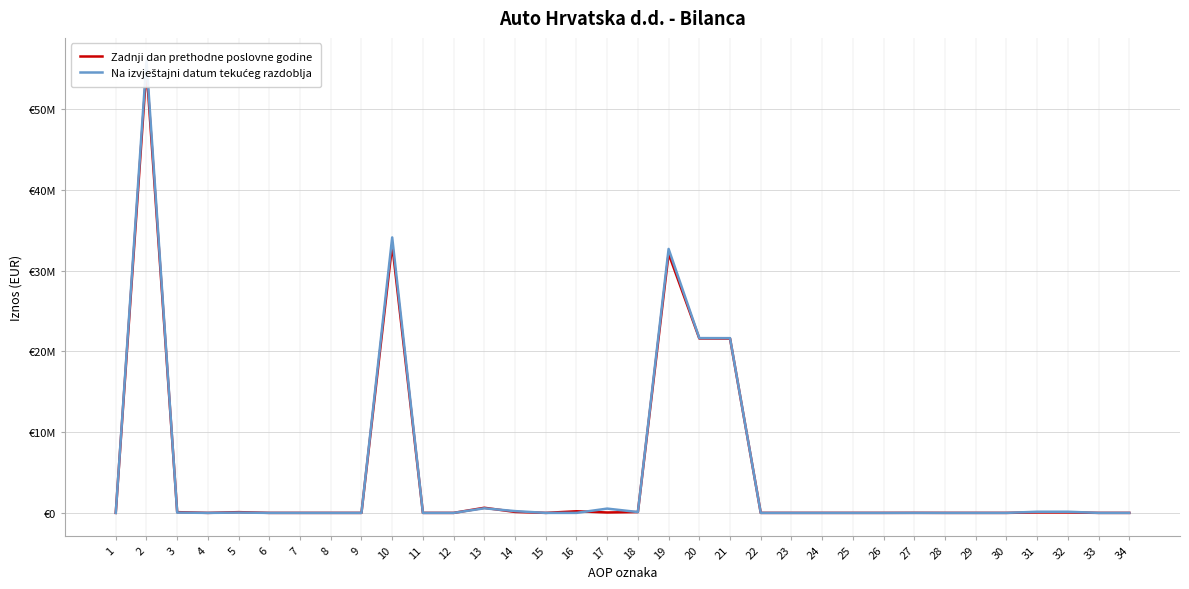

What is the sum of the Zadnji dan prethodne poslovne godine values at 29 and 21?

21606895